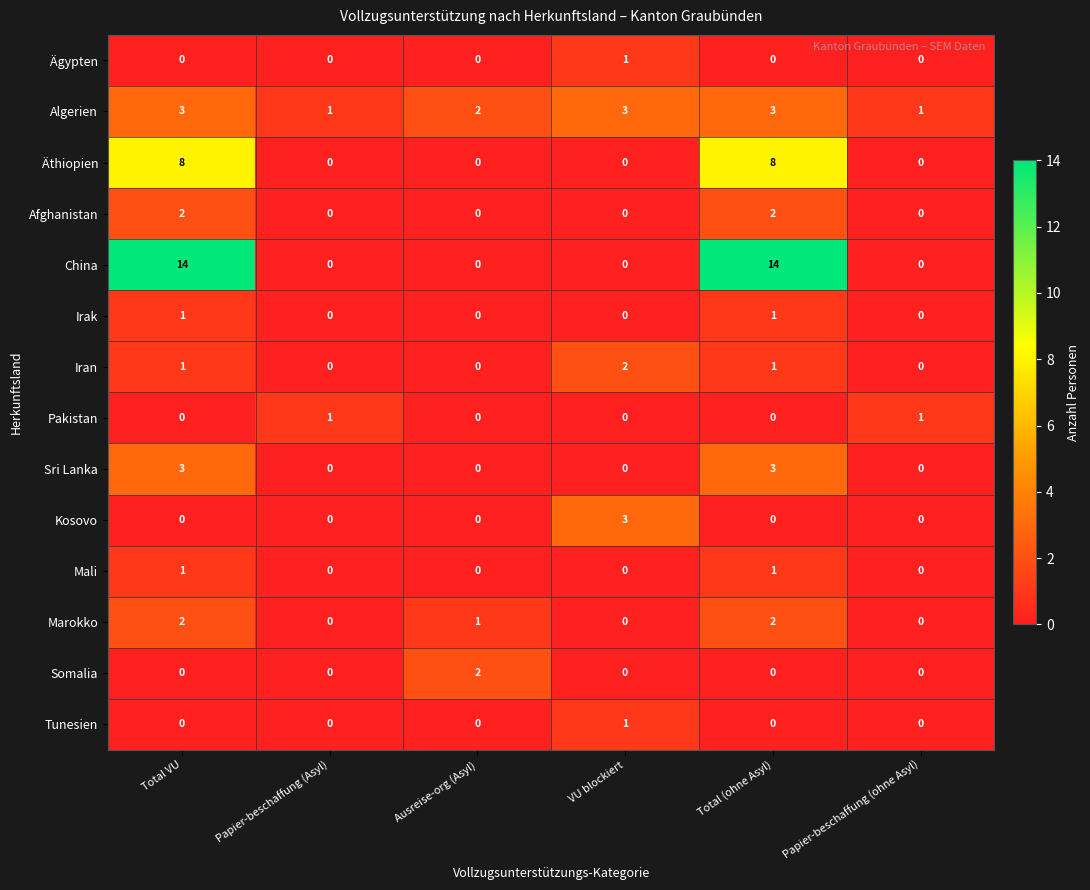

True or false: Somalia has a value of 1 at Total VU.

False